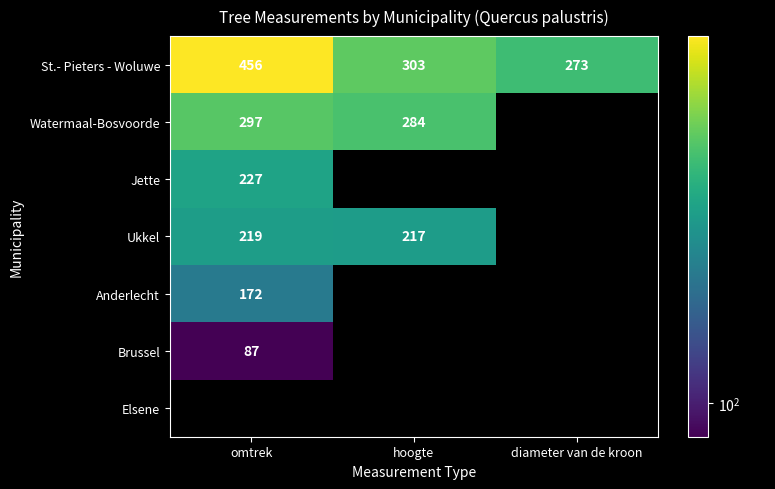

True or false: Ukkel has a value of 72.3 at omtrek.

False